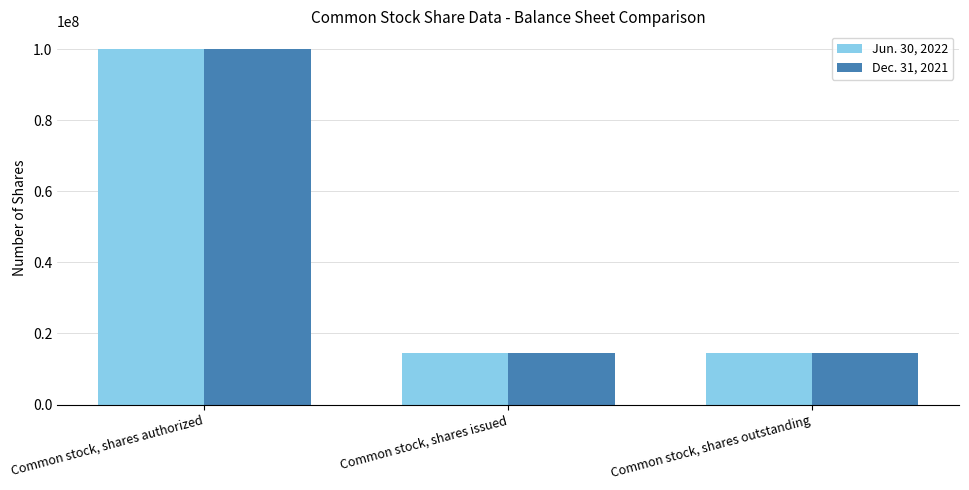

What is the difference between the Jun. 30, 2022 values at Common stock, shares outstanding and Common stock, shares authorized?

85589857